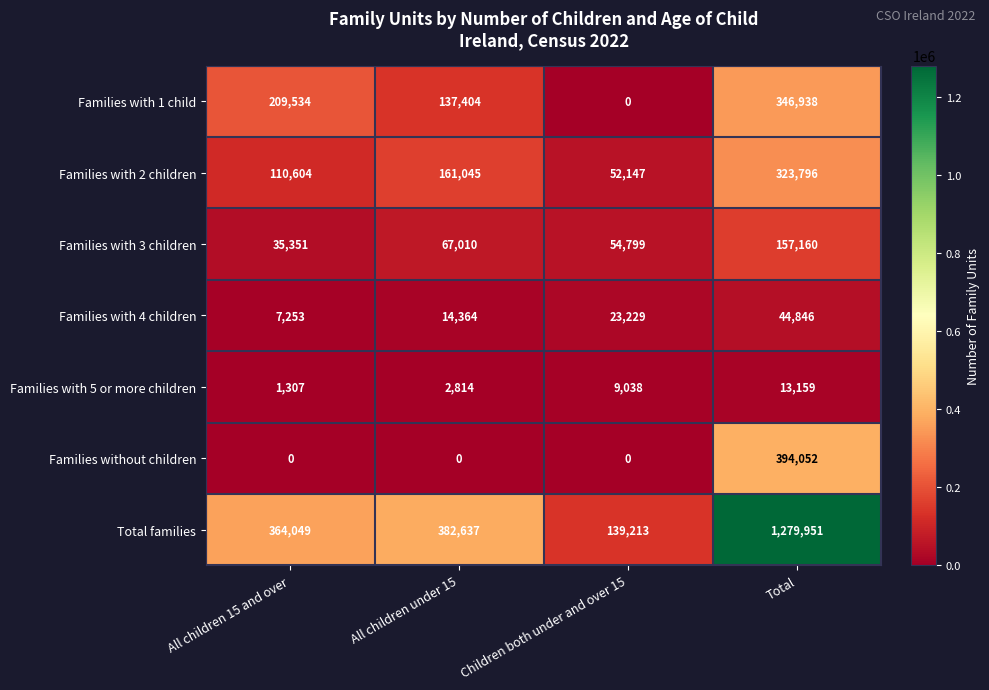

Reading left to right, what are all the values shown in this chart?

Families with 1 child: All children 15 and over=209534	All children under 15=137404	Children both under and over 15=0	Total=346938
Families with 2 children: All children 15 and over=110604	All children under 15=161045	Children both under and over 15=52147	Total=323796
Families with 3 children: All children 15 and over=35351	All children under 15=67010	Children both under and over 15=54799	Total=157160
Families with 4 children: All children 15 and over=7253	All children under 15=14364	Children both under and over 15=23229	Total=44846
Families with 5 or more children: All children 15 and over=1307	All children under 15=2814	Children both under and over 15=9038	Total=13159
Families without children: All children 15 and over=0	All children under 15=0	Children both under and over 15=0	Total=394052
Total families: All children 15 and over=364049	All children under 15=382637	Children both under and over 15=139213	Total=1279951